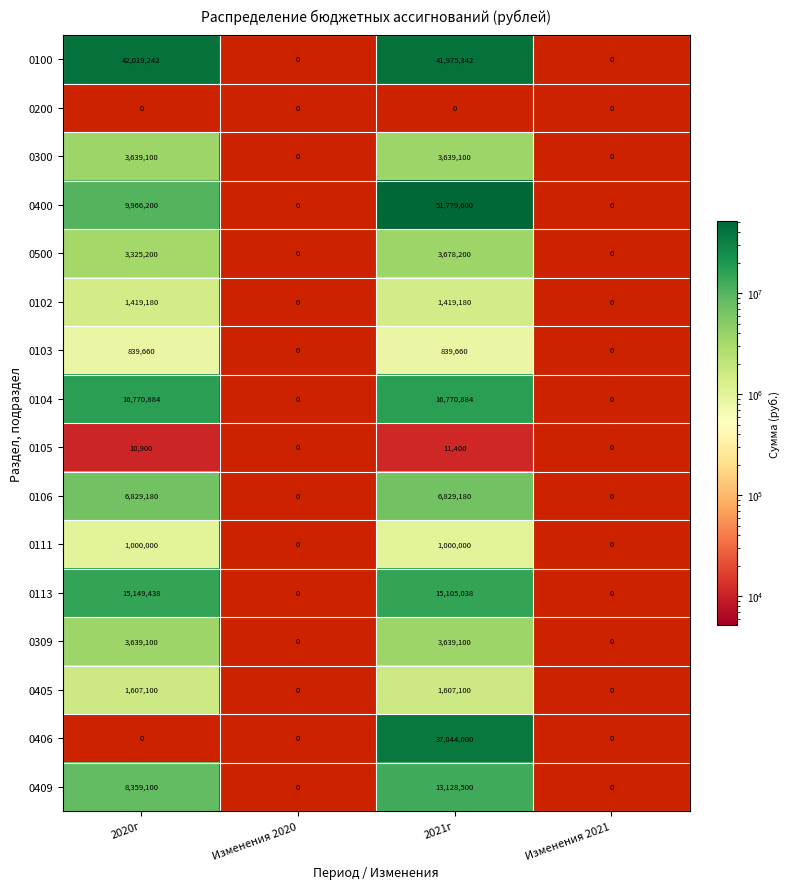

The 0103 series shows 1342602 at 2021г. True or false?

False